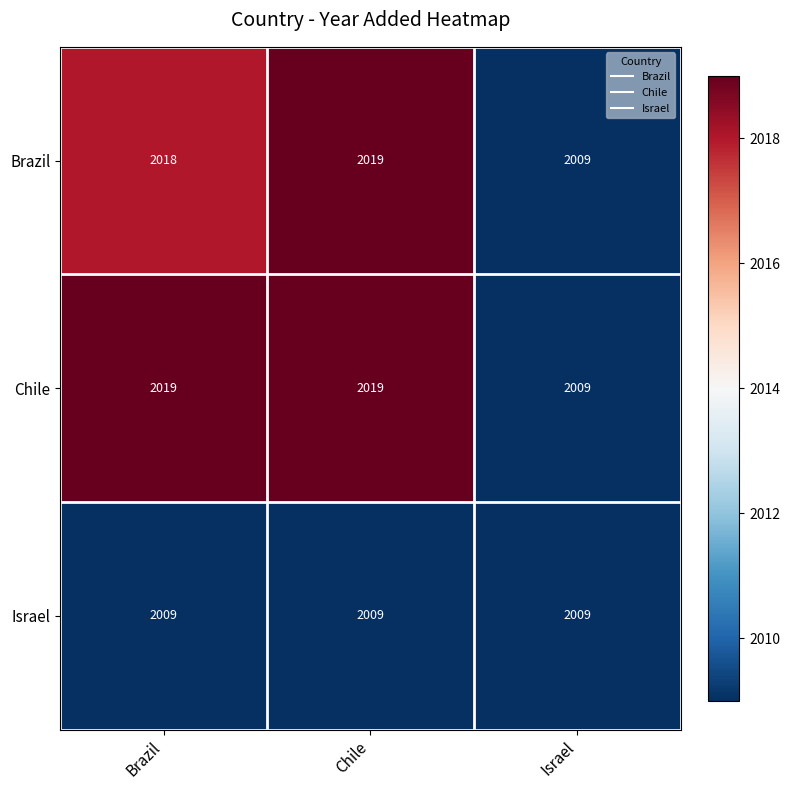

Where is Brazil nearest to the value 2014?

Brazil